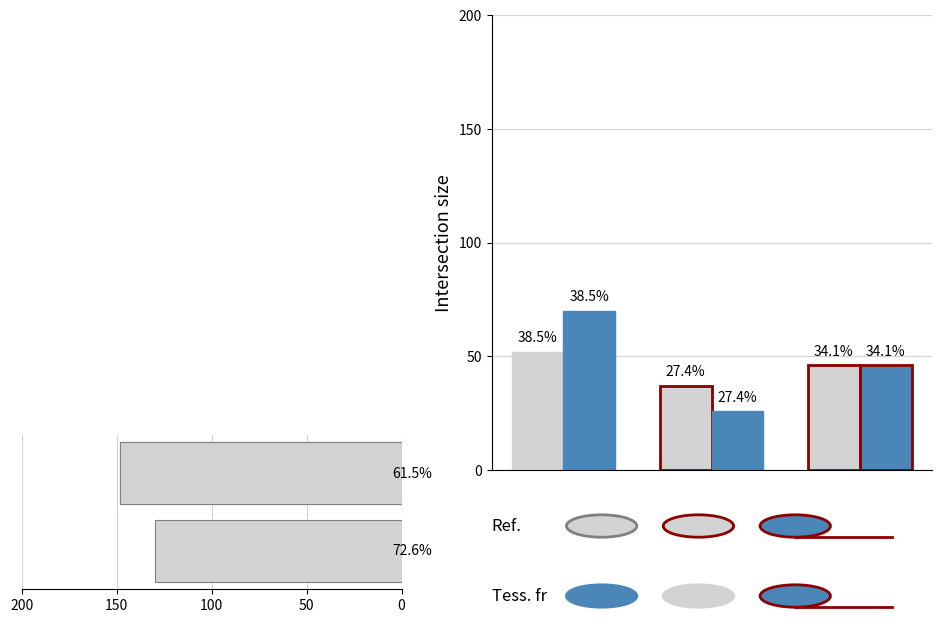

What is the value of the 2nd bar from the left?

130